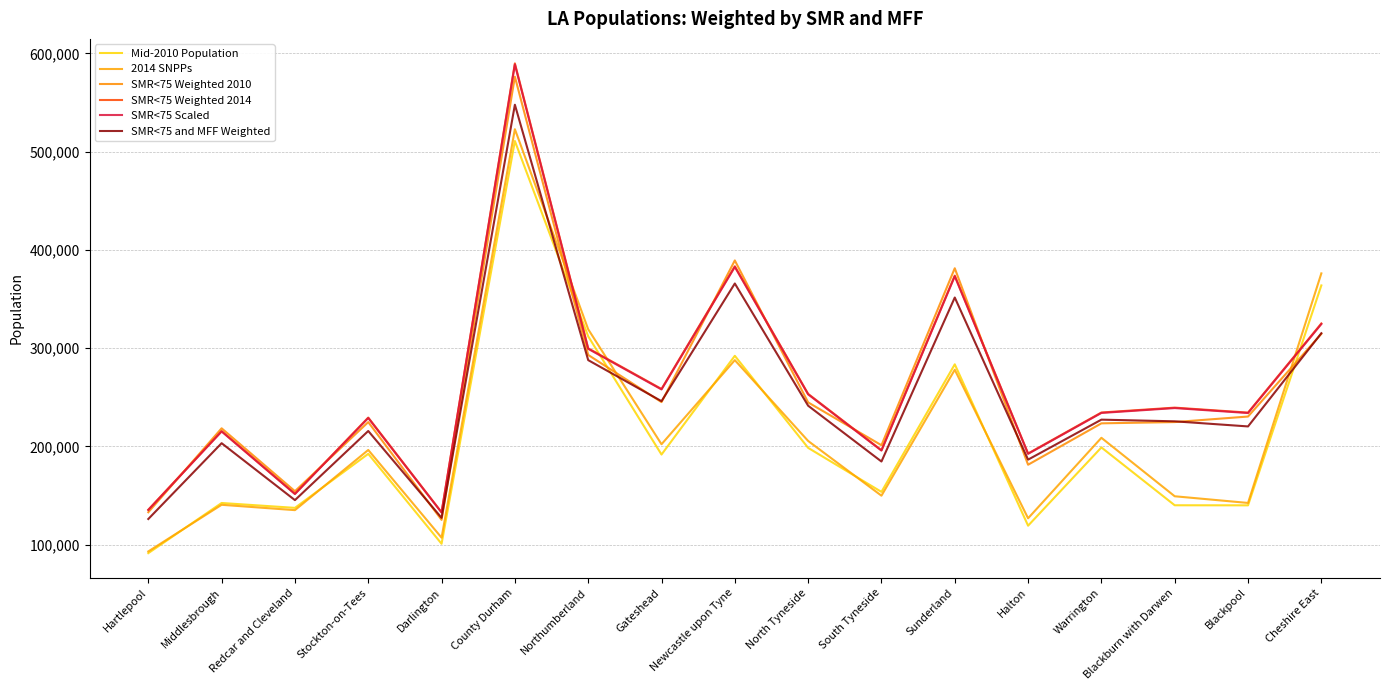

True or false: SMR<75 Weighted 2014 has a value of 589823.4 at County Durham.

True